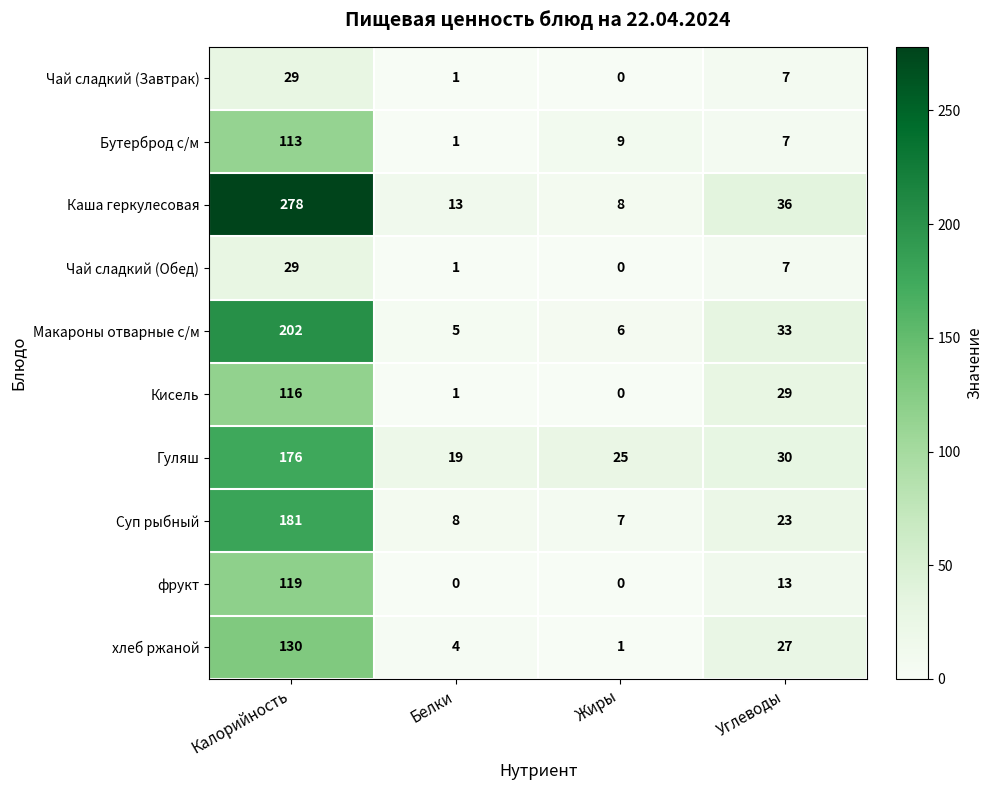

How many distinct data groups are displayed?

10